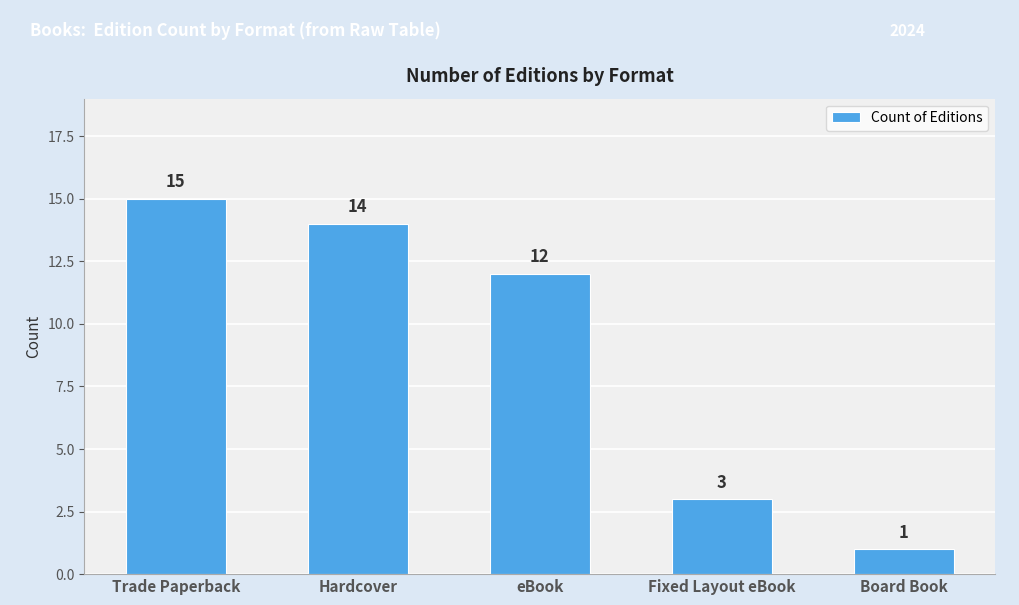

Does the chart contain any negative values?

No